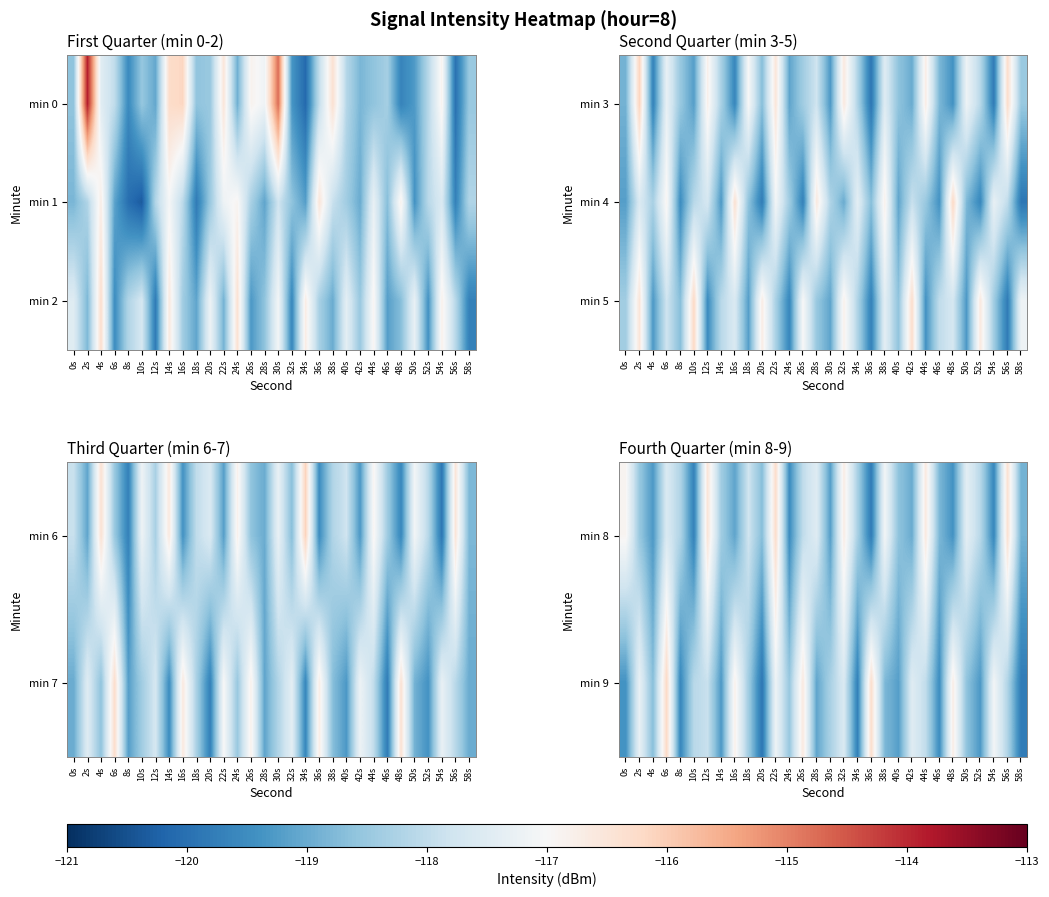

True or false: min 9 has a value of -118.3 at 30s.

True